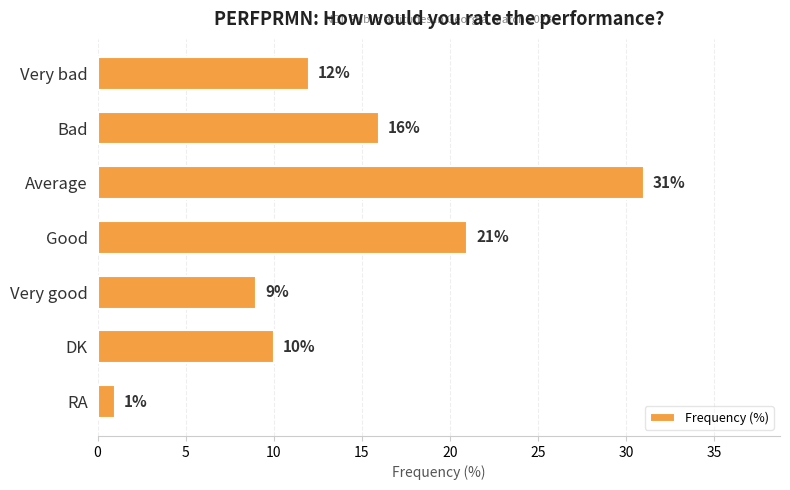

List the labels in order of value, smallest first.

RA, Very good, DK, Very bad, Bad, Good, Average